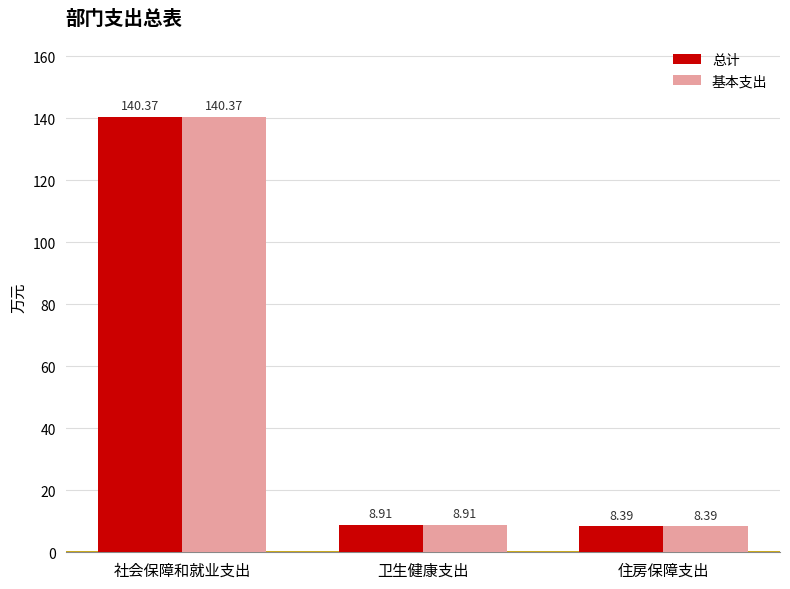

Does the chart contain stacked bars?

No